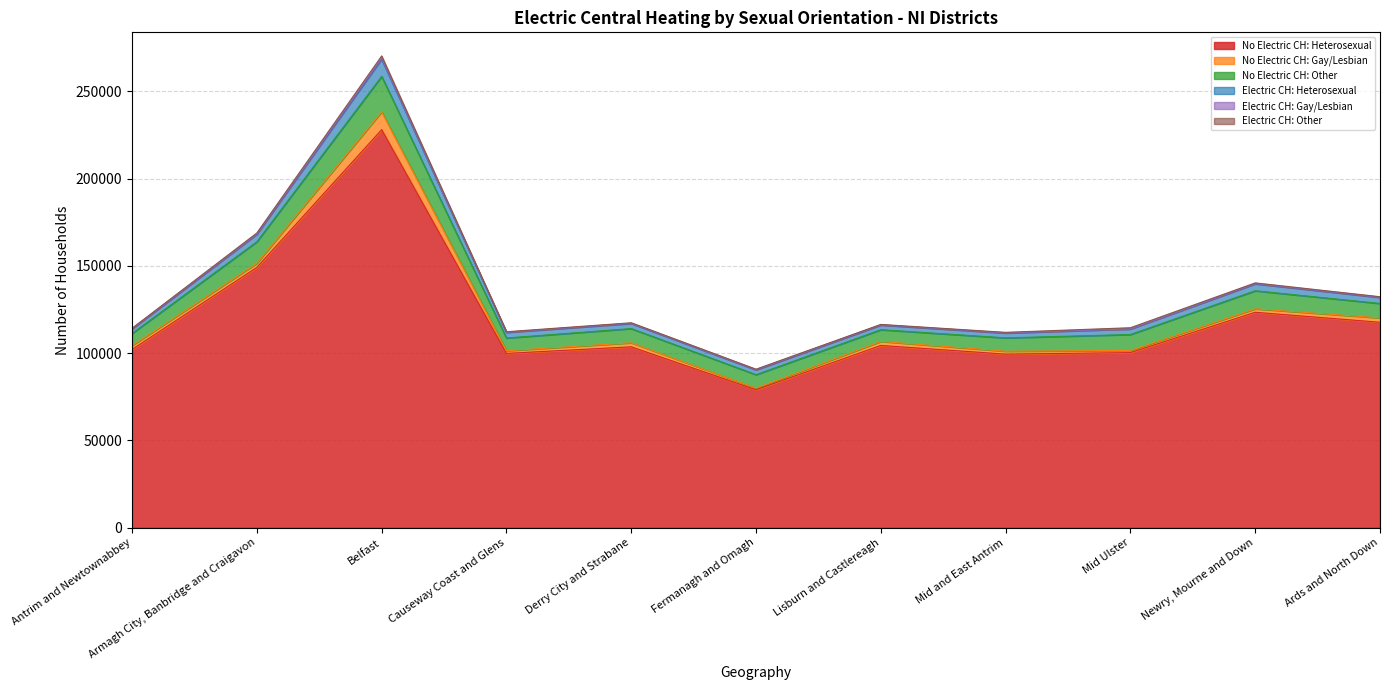

How many lines are shown in the chart?

6